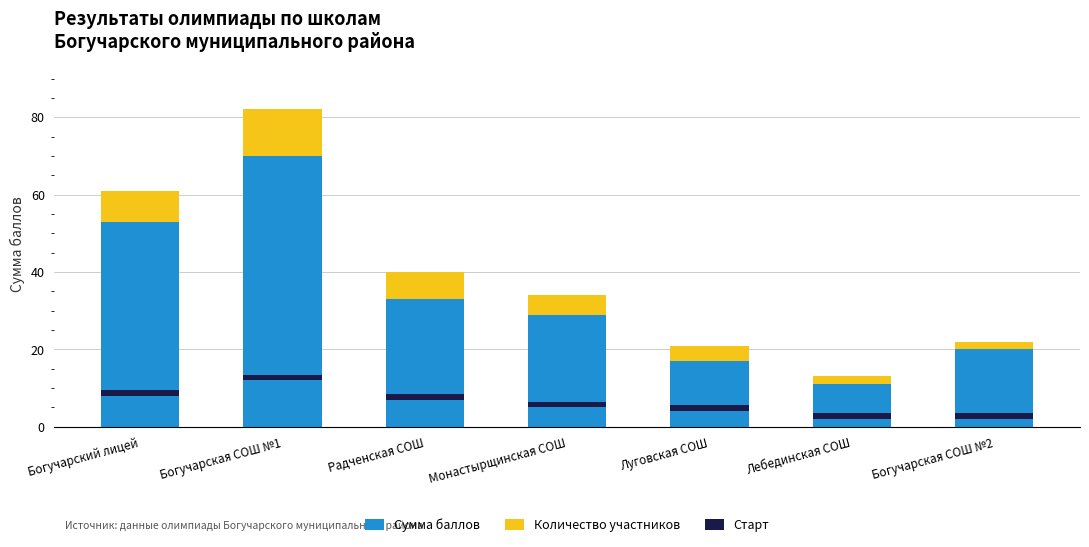

Where is Сумма баллов nearest to the value 40?

Радченская СОШ